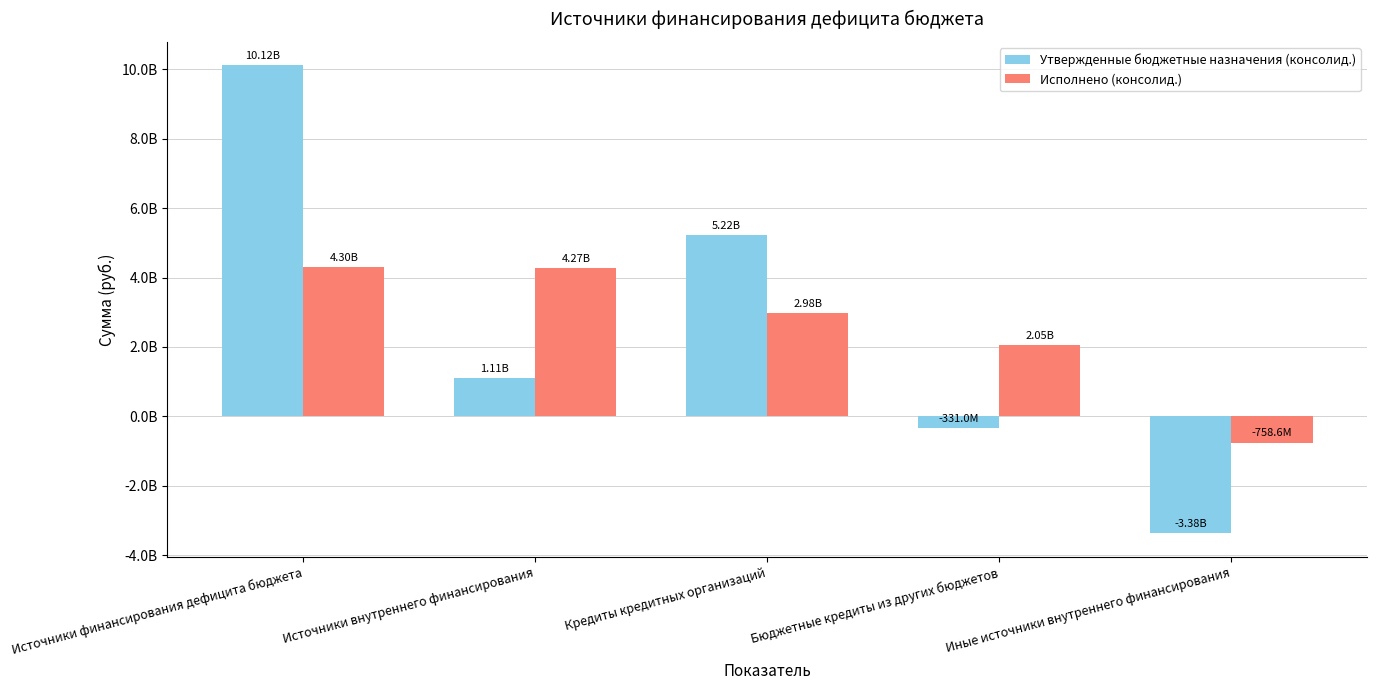

Which series has the widest spread of values?

Утвержденные бюджетные назначения (консолид.)